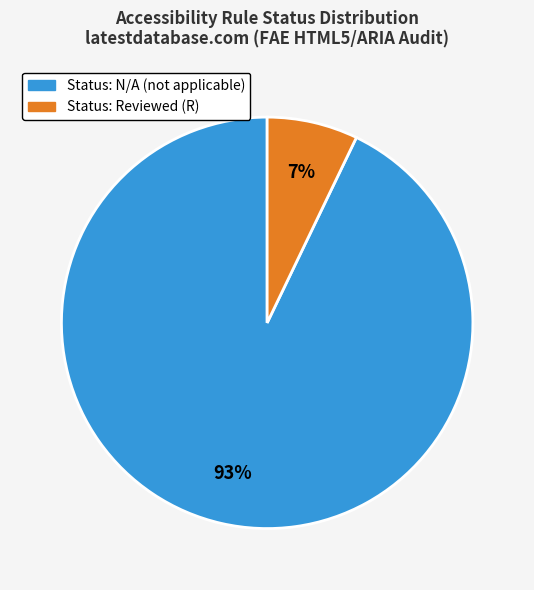

Which category accounts for the majority?

Status: N/A (not applicable)